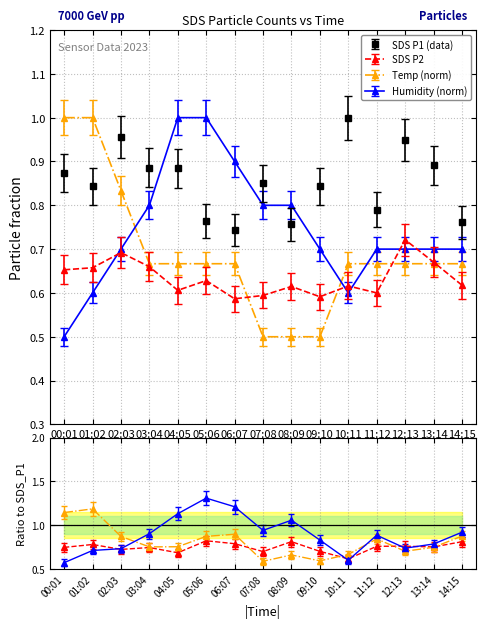

What is the sum of all SDS_P2 values?

9.5